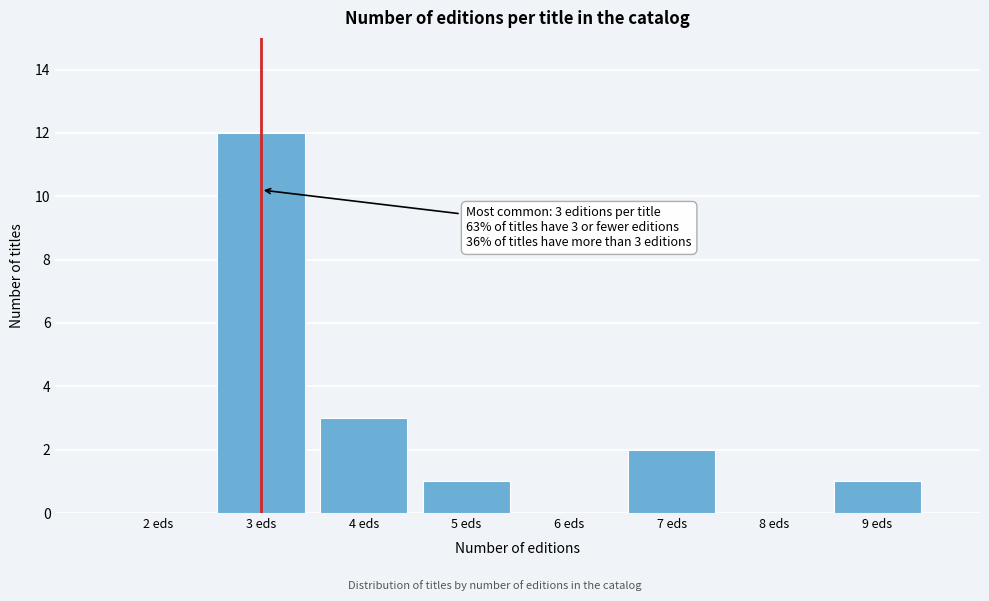

Reading left to right, transcribe all the data shown in this chart.

2 eds=0	3 eds=12	4 eds=3	5 eds=1	6 eds=0	7 eds=2	8 eds=0	9 eds=1